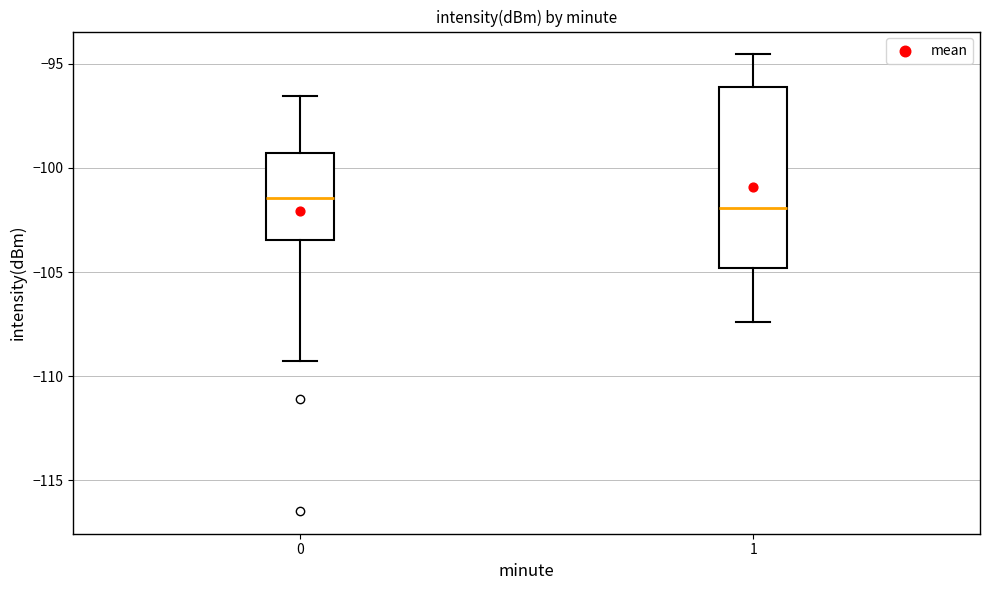

Reading left to right, read every box against the y-axis: the position of its median line, the range the box covers, and the ends of its whiskers. The values are not printed on the chart, so give them approximately, as read against the axis.

0: median -101.5, box -103.5 to -99.5, whiskers -109.5 to -96.5
1: median -102.0, box -105.0 to -96.0, whiskers -107.5 to -94.5